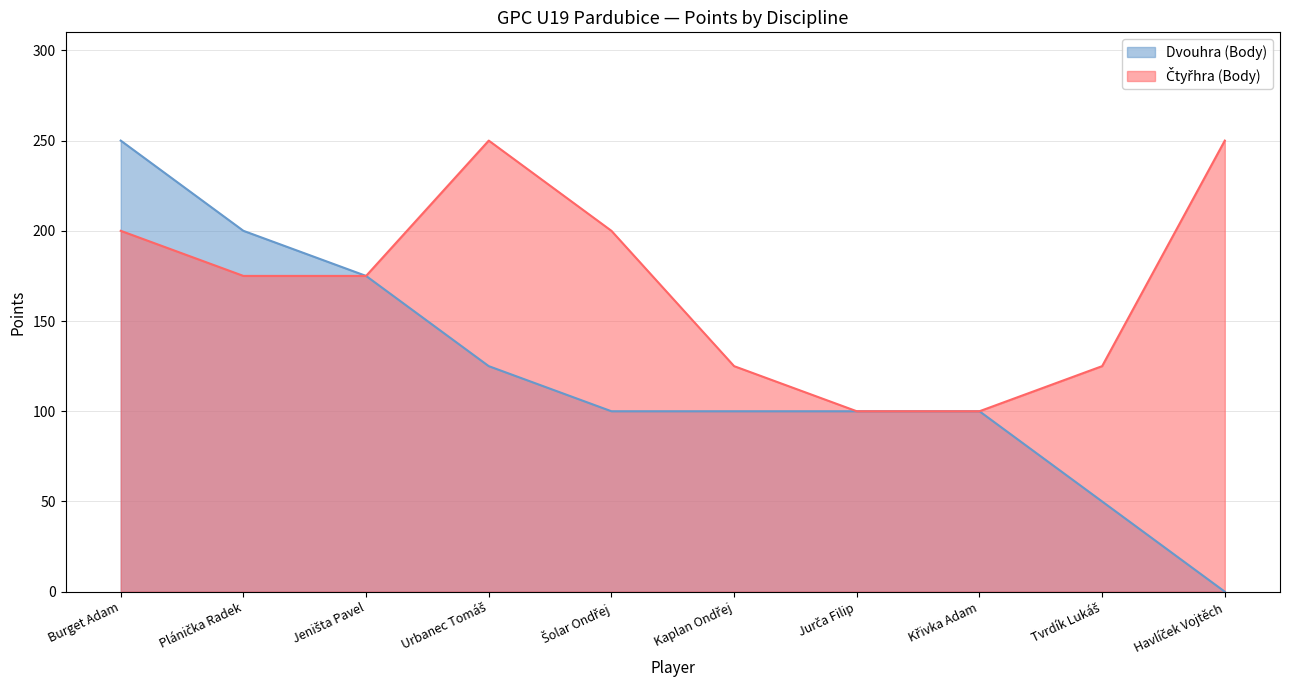

What are all the series names shown in the legend?

Dvouhra (Body), Čtyřhra (Body)